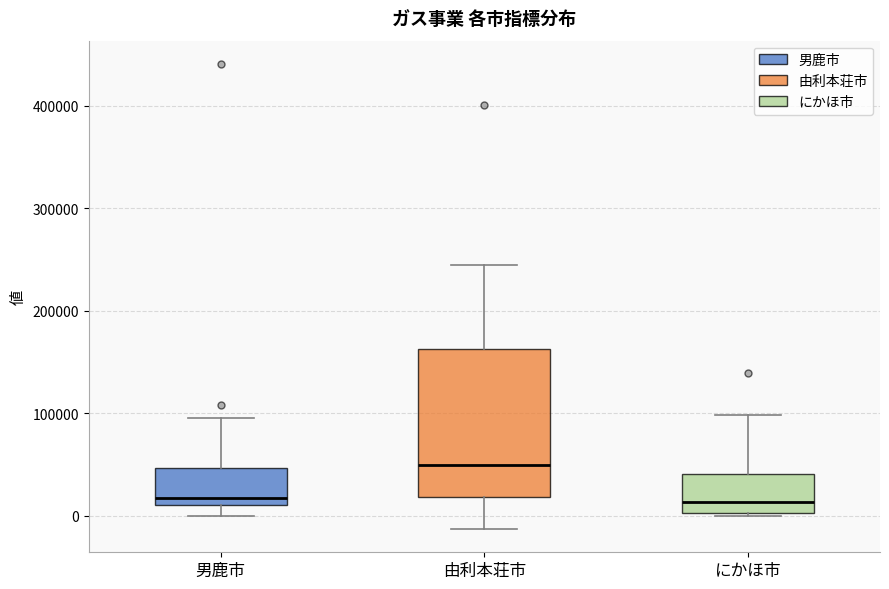

Which box has the highest median line?

由利本荘市